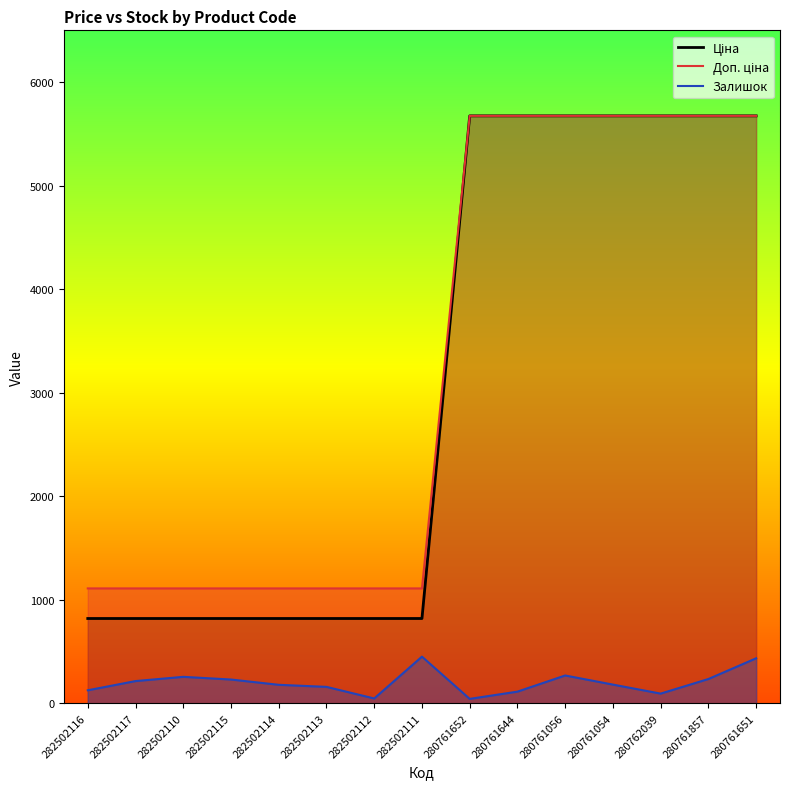

True or false: Ціна and Залишок intersect in this chart.

False